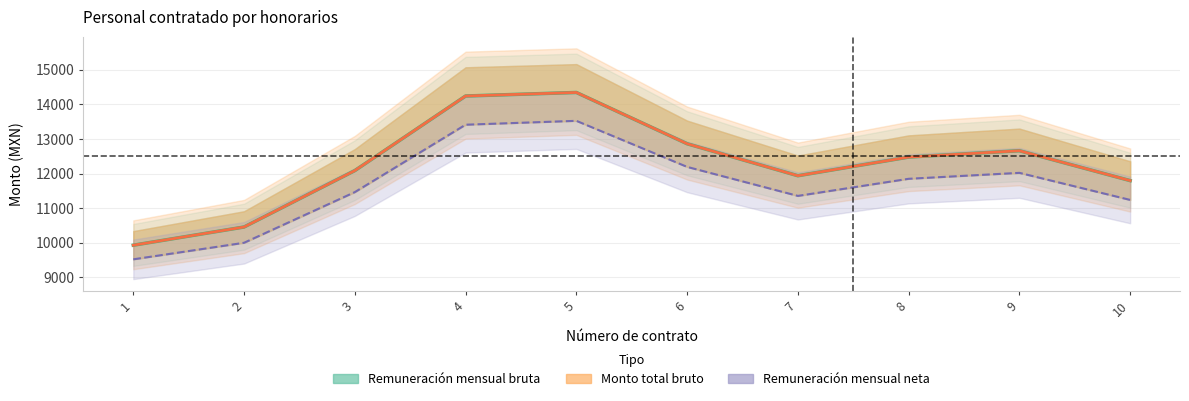

Reading left to right, list all the values displayed in this chart.

Remuneración mensual bruta: 9930.1	10456.3	12085.9	14241.3	14343.6	12861.6	11937.5	12476.6	12660.3	11797.0
Monto total bruto: 9930.1	10456.3	12085.9	14241.3	14343.6	12861.6	11937.5	12476.6	12660.3	11797.0
Remuneración mensual neta: 9522.6	10000.6	11464.2	13411.7	13524.0	12193.3	11354.9	11849.1	12021.0	11238.9